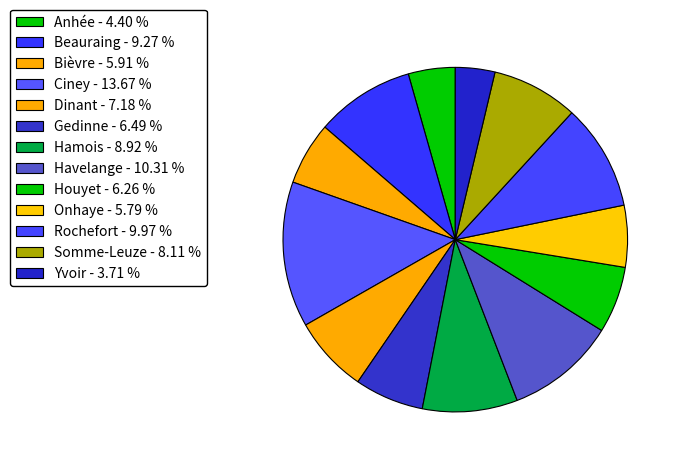

Count the number of slices in the pie.

13